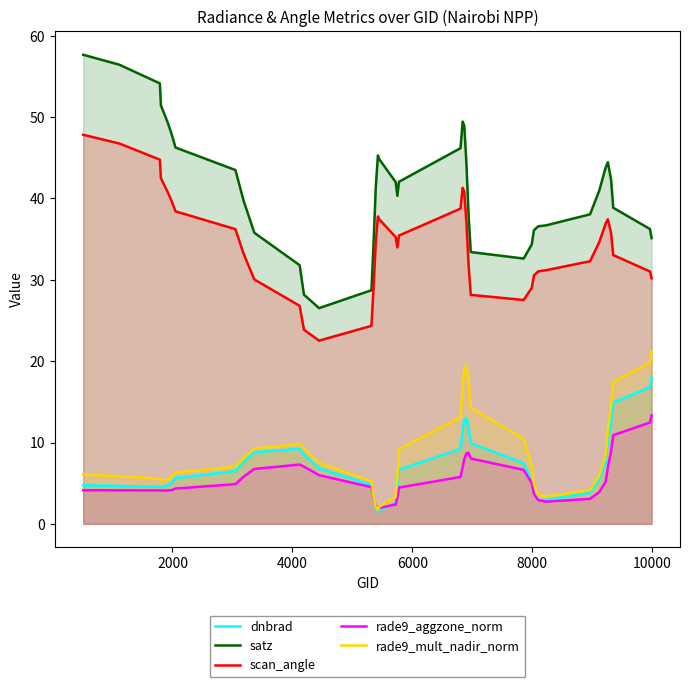

Rank the series by their maximum value, from lowest to highest.

rade9_aggzone_norm, dnbrad, rade9_mult_nadir_norm, scan_angle, satz